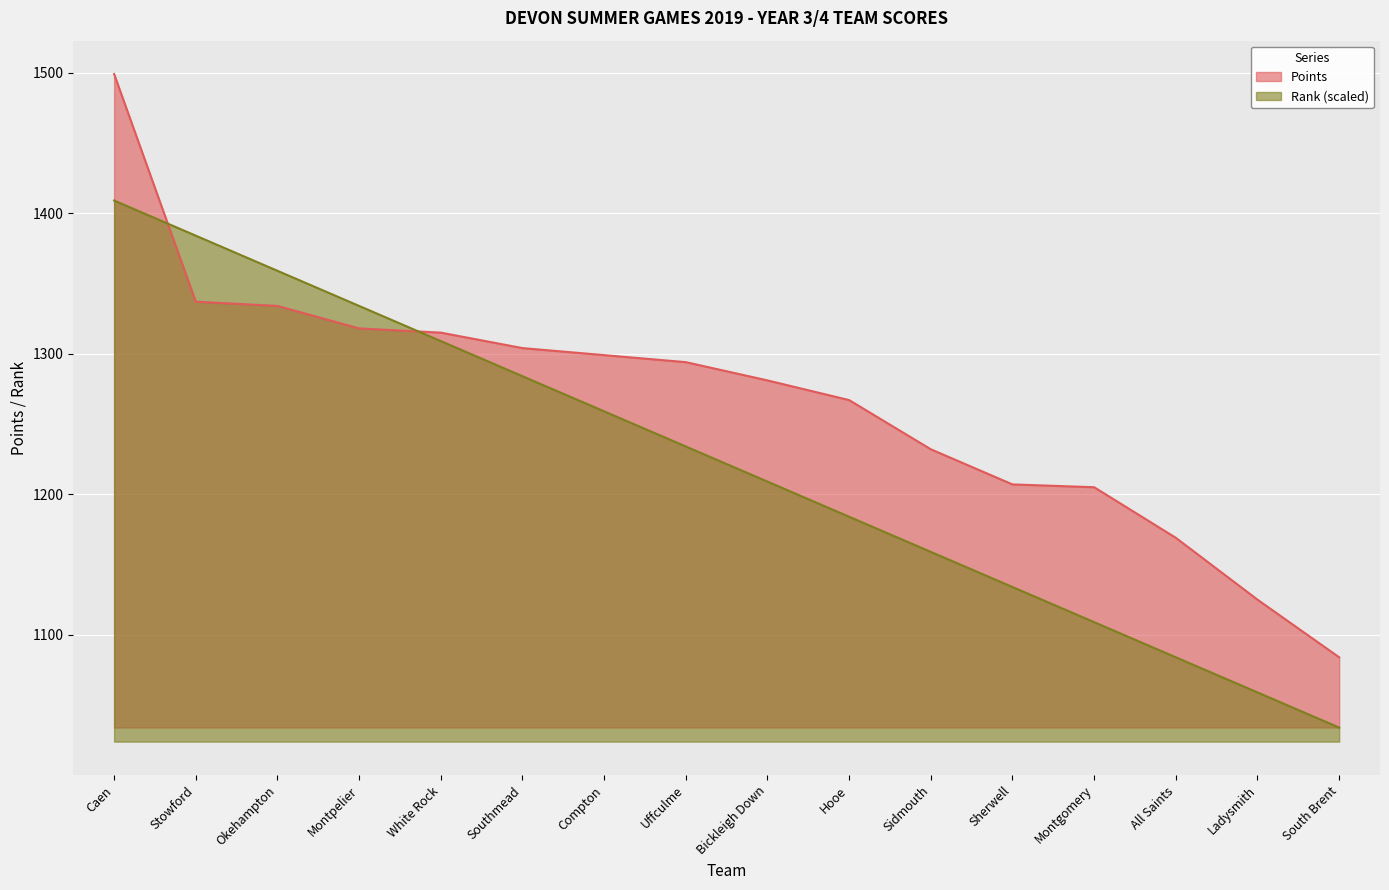

Reading left to right, transcribe all the data shown in this chart.

Points: Caen=1499	Stowford=1337	Okehampton=1334	Montpelier=1318	White Rock=1315	Southmead=1304	Compton=1299	Uffculme=1294	Bickleigh Down=1281	Hooe=1267	Sidmouth=1232	Sherwell=1207	Montgomery=1205	All Saints=1169	Ladysmith=1125	South Brent=1084
Rank: Caen=1409	Stowford=1384	Okehampton=1359	Montpelier=1334	White Rock=1309	Southmead=1284	Compton=1259	Uffculme=1234	Bickleigh Down=1209	Hooe=1184	Sidmouth=1159	Sherwell=1134	Montgomery=1109	All Saints=1084	Ladysmith=1059	South Brent=1034